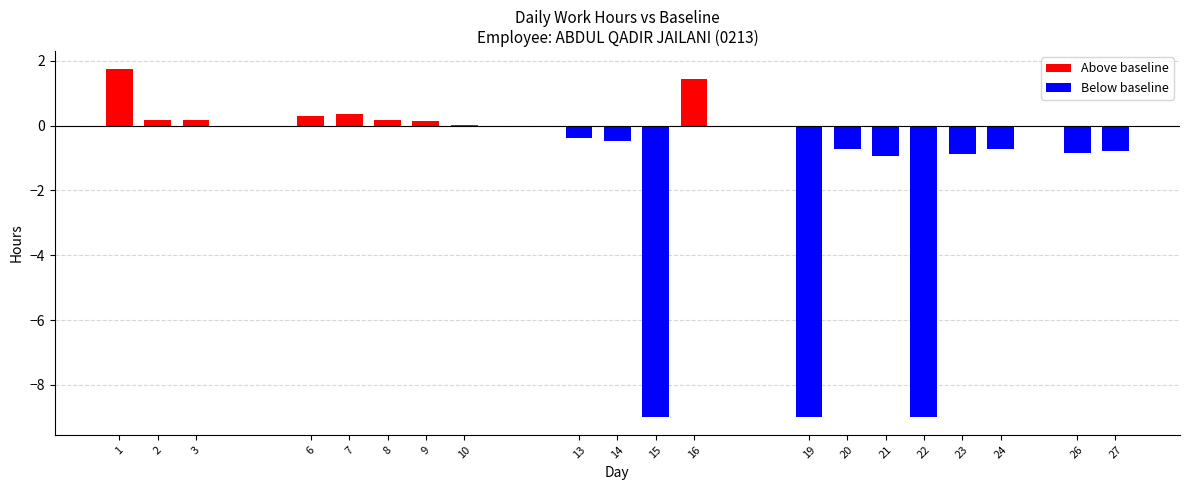

What is the average value?

-1.4